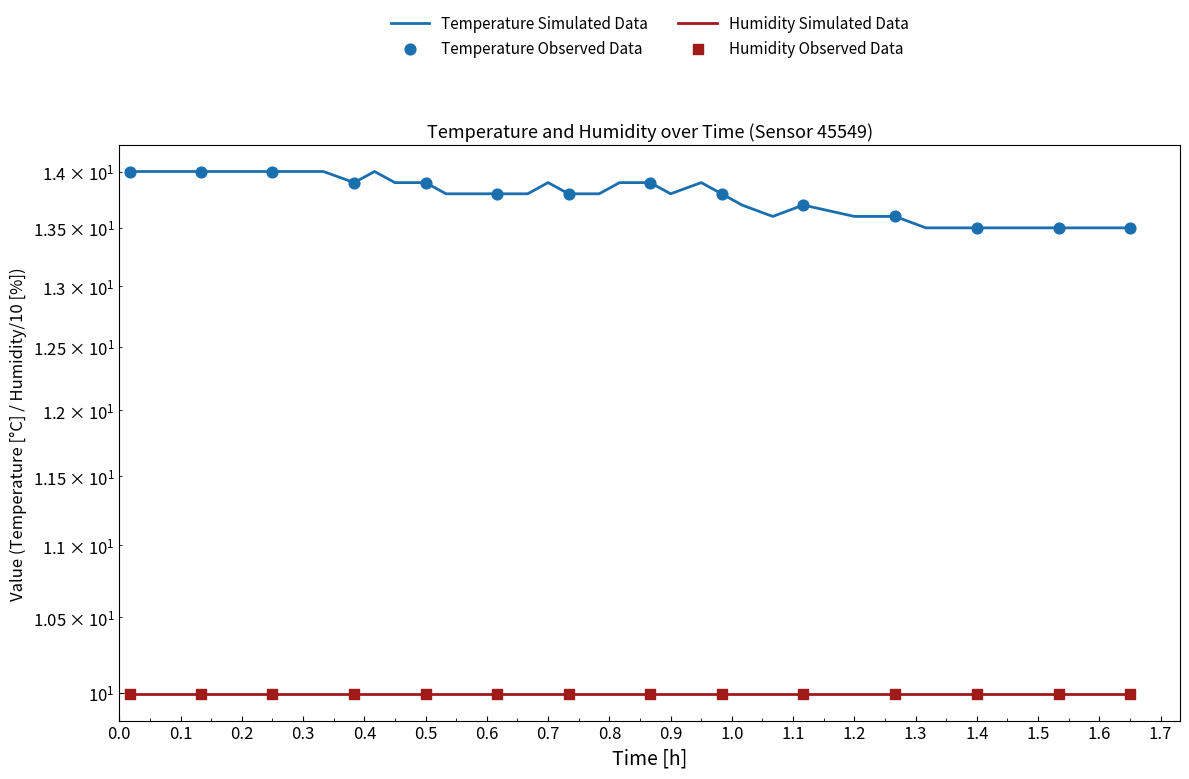

What is the change in value from 1.4 to 35?

-0.3